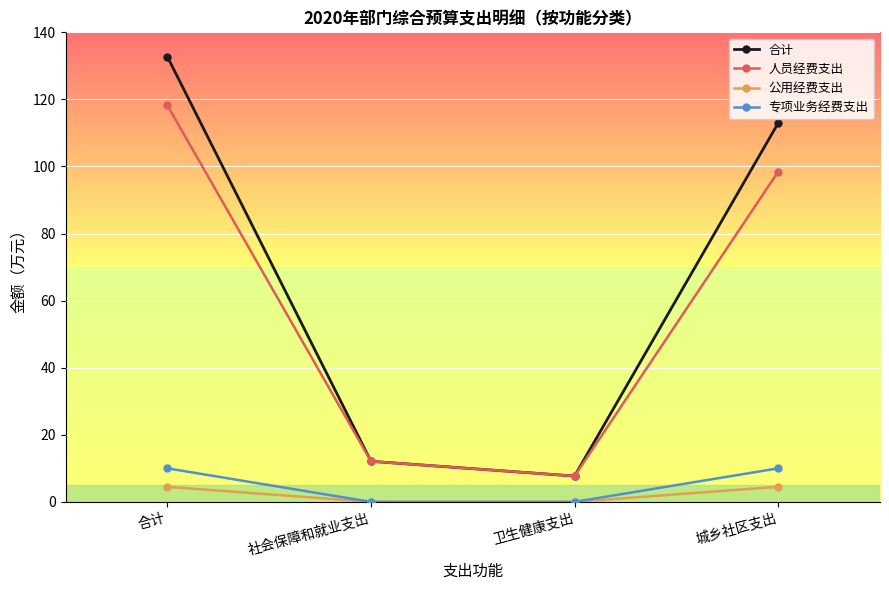

How many distinct data groups are displayed?

4